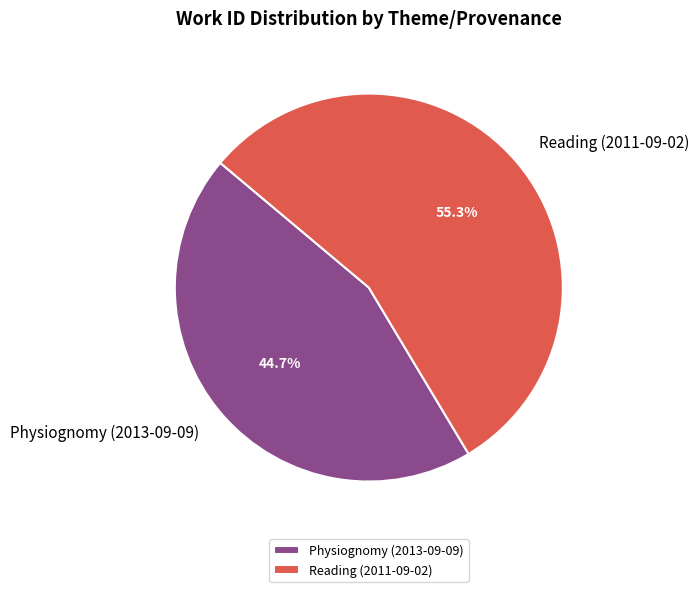

Approximately how many times larger is the value at Physiognomy (2013-09-09) compared to Reading (2011-09-02)?

0.8